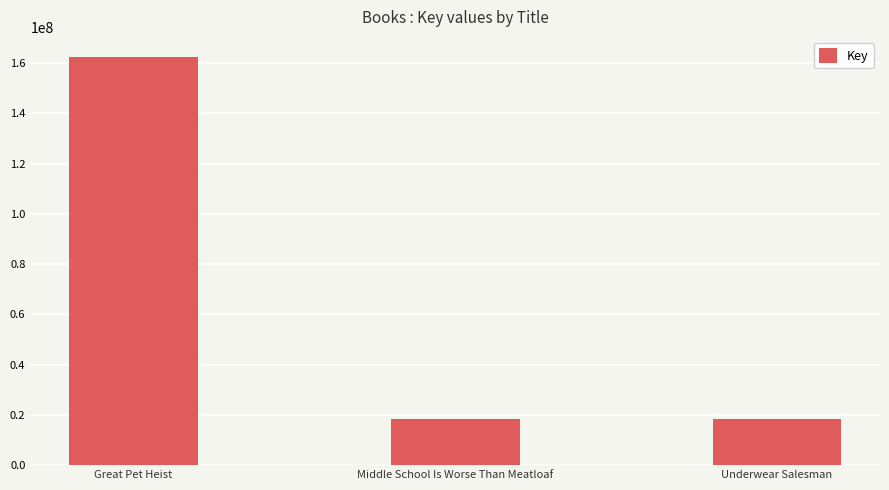

Are the bars grouped side by side (vs. stacked)?

No